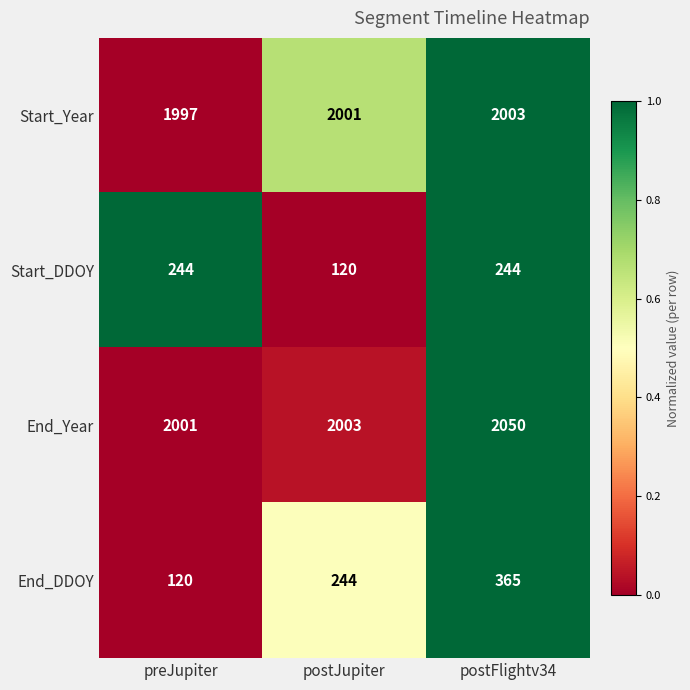

Reading left to right, what are all the values shown in this chart?

Start_Year: 1997	2001	2003
Start_DDOY: 244	120	244
End_Year: 2001	2003	2050
End_DDOY: 120	244	365